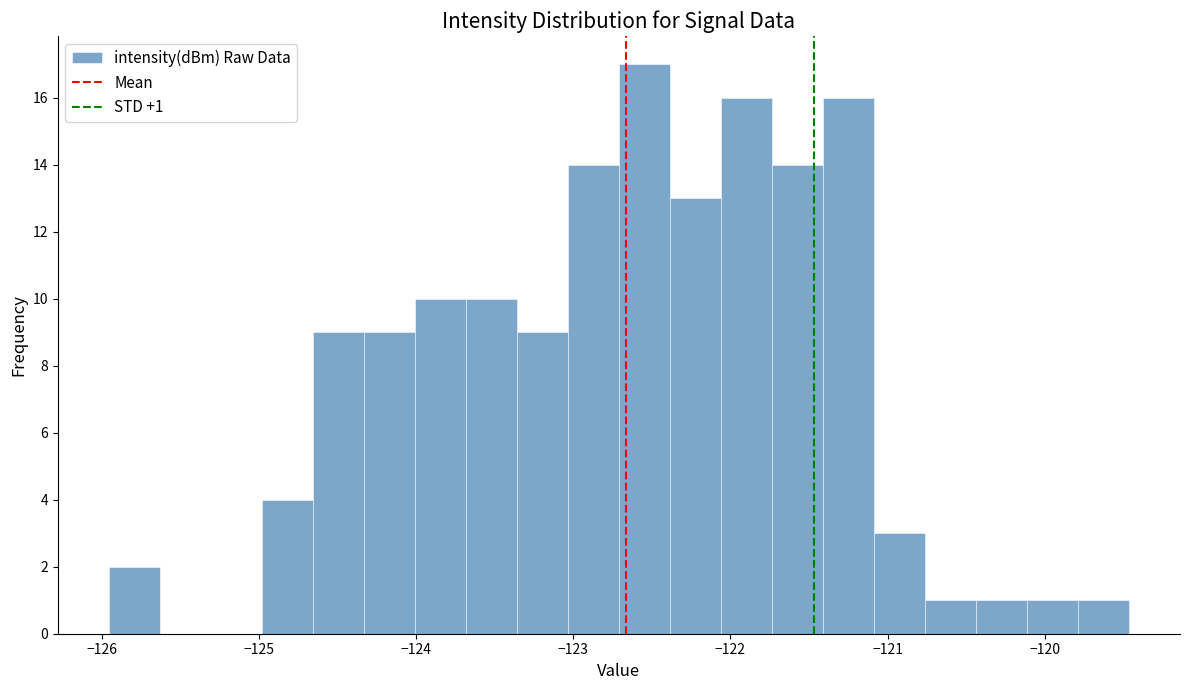

Around what value on the x-axis is the tallest bar? Give the approximate position of its centre, as read against the axis.

-122.5